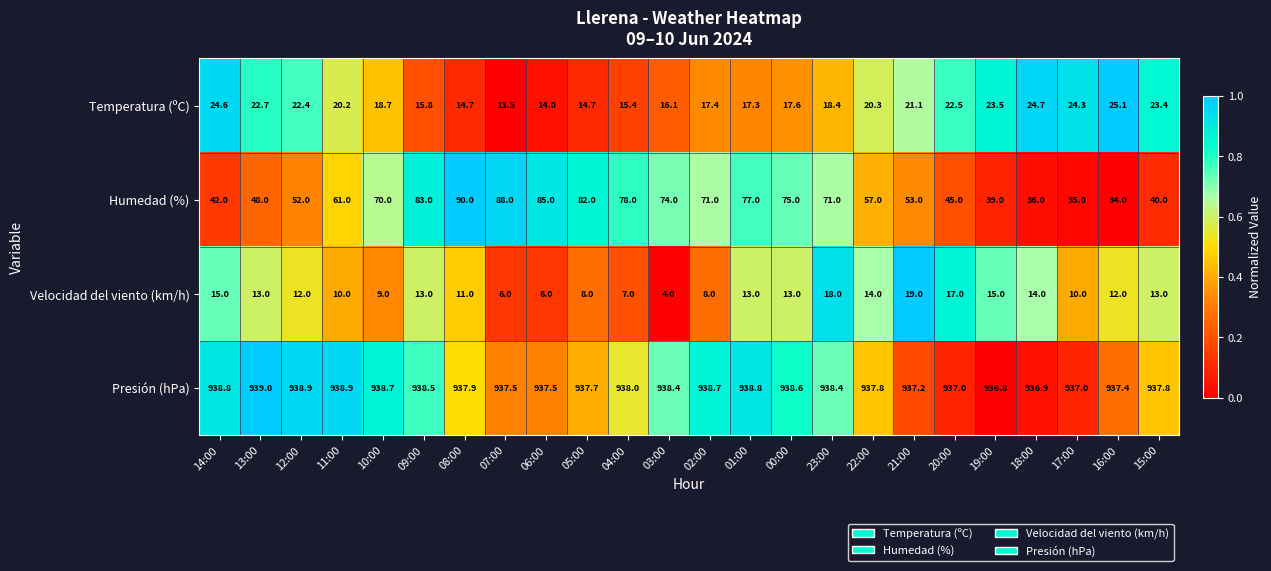

How many distinct data groups are displayed?

4